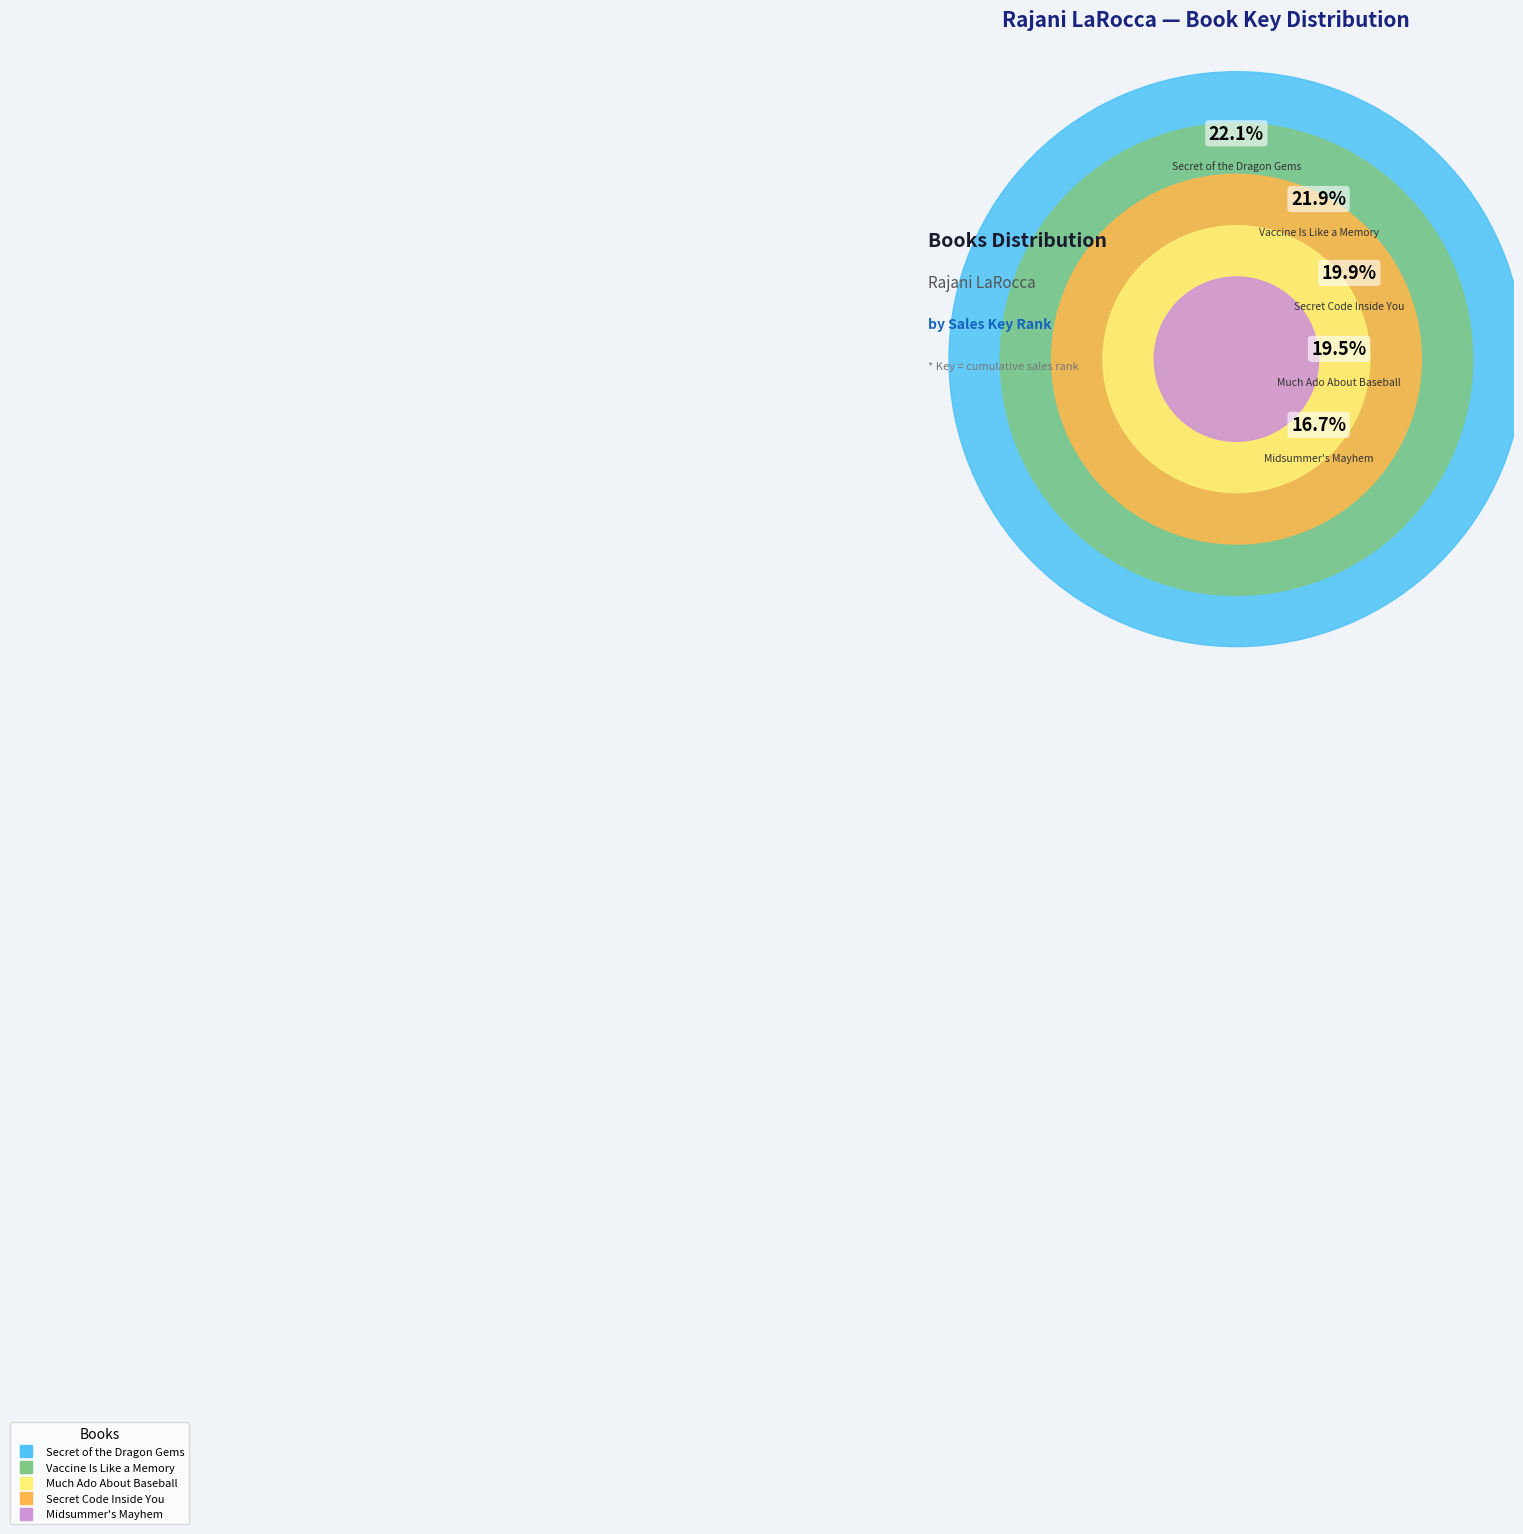

What is the total percentage of Vaccine Is Like a Memory and Much Ado About Baseball?

41.4%